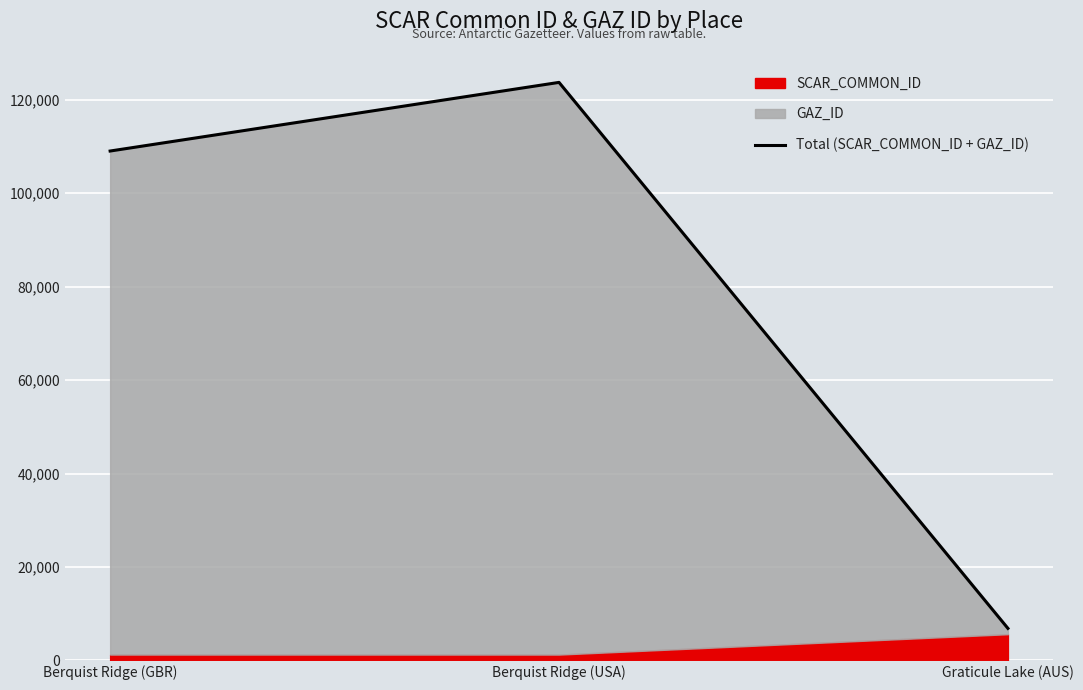

What is the sum of all values?

239583